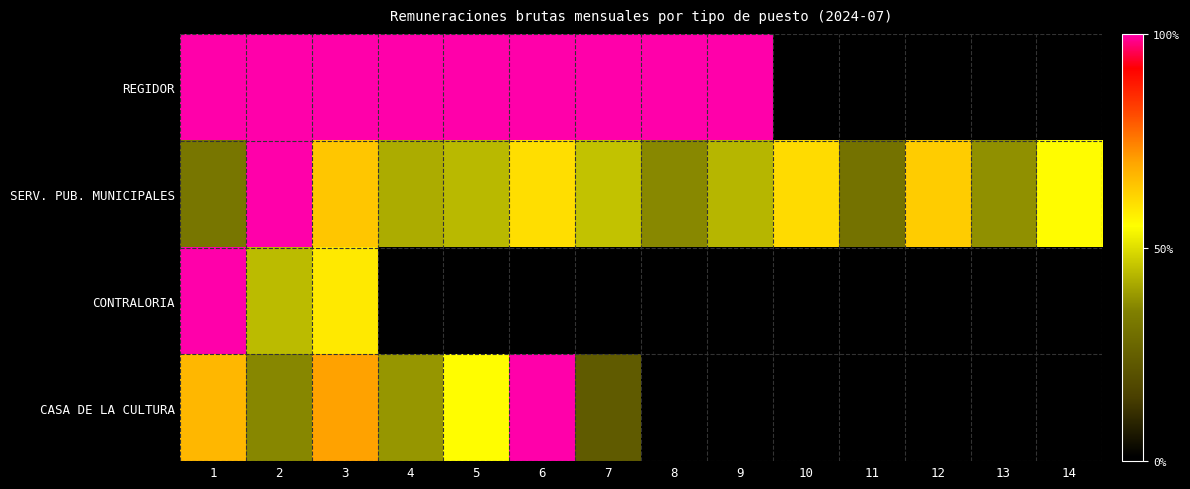

Rank the series by their average value, from lowest to highest.

REGIDOR, SERV. PUB. MUNICIPALES, CONTRALORIA, CASA DE LA CULTURA